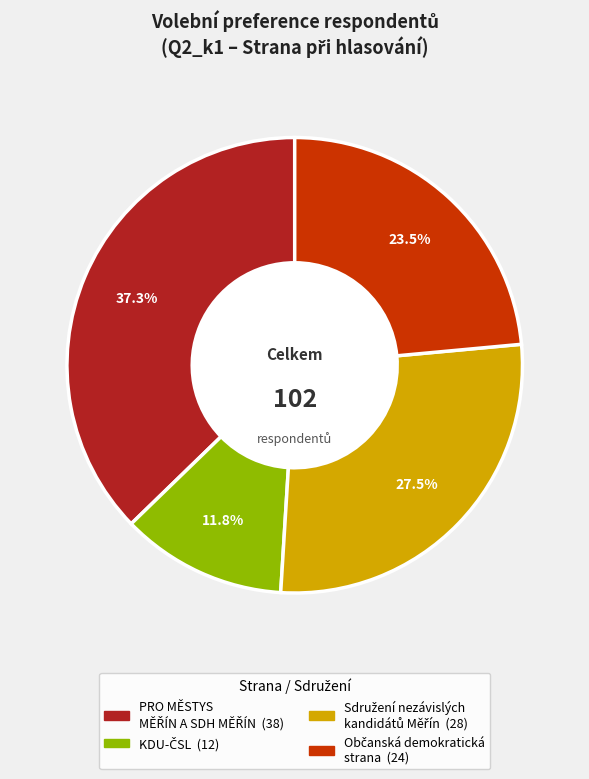

Is there any slice that represents more than half of the pie?

No